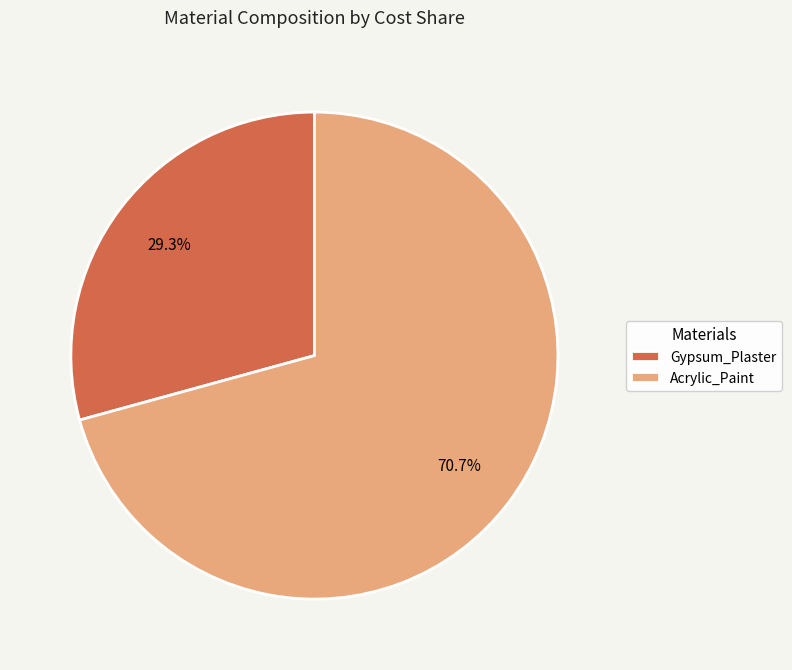

True or false: Gypsum_Plaster accounts for 29% of the total.

True